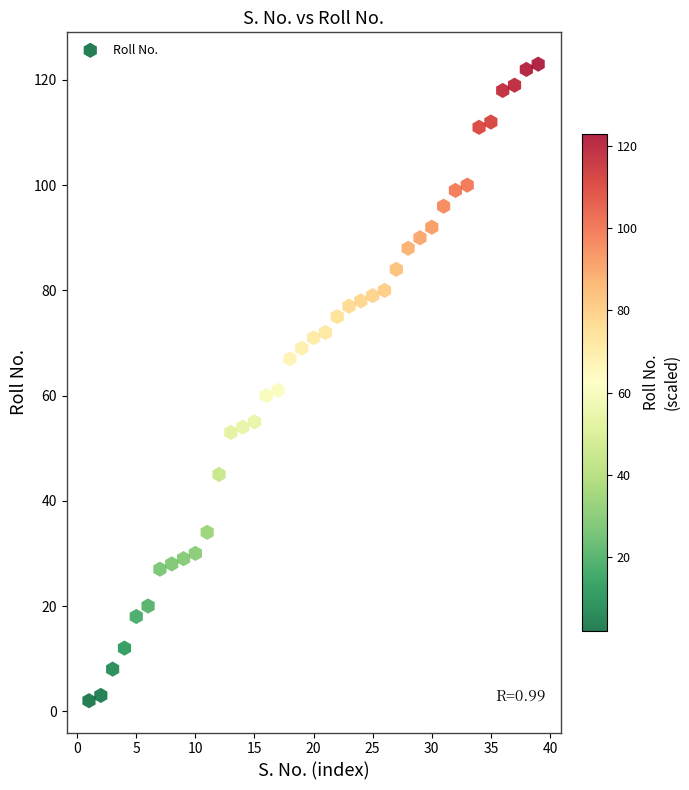

What is the range of X values (max minus min)?

38